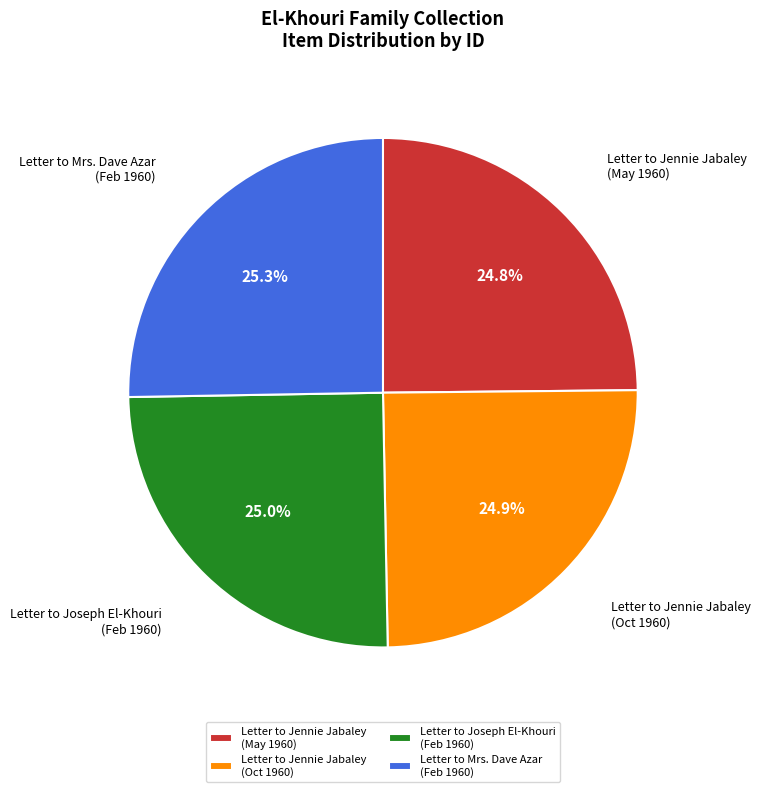

What portion of the pie excludes Letter to Jennie Jabaley (Oct 1960)?

75.1%